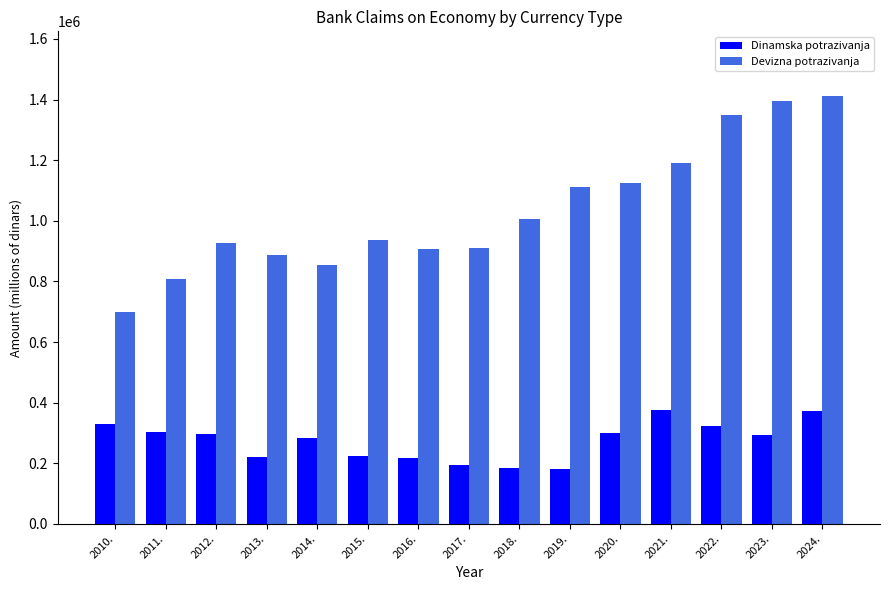

Does the chart contain stacked bars?

No